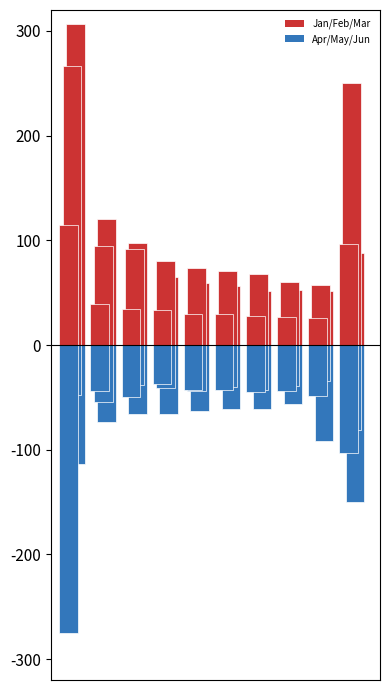

What value does the Apr series have at 3?

-66.0